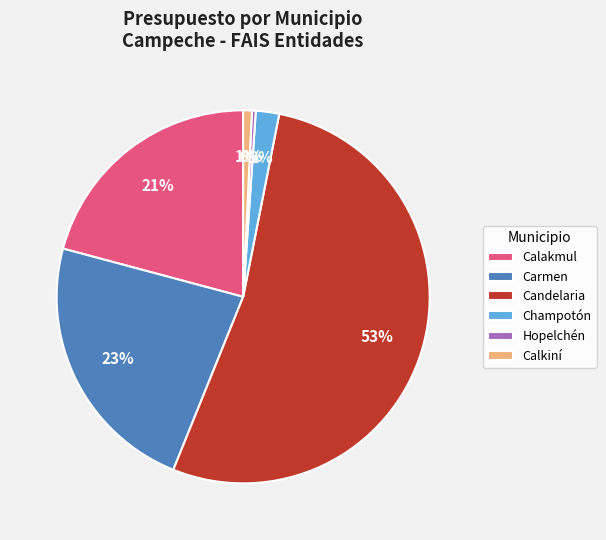

To the nearest percent, what portion does Calkiní represent?

1%